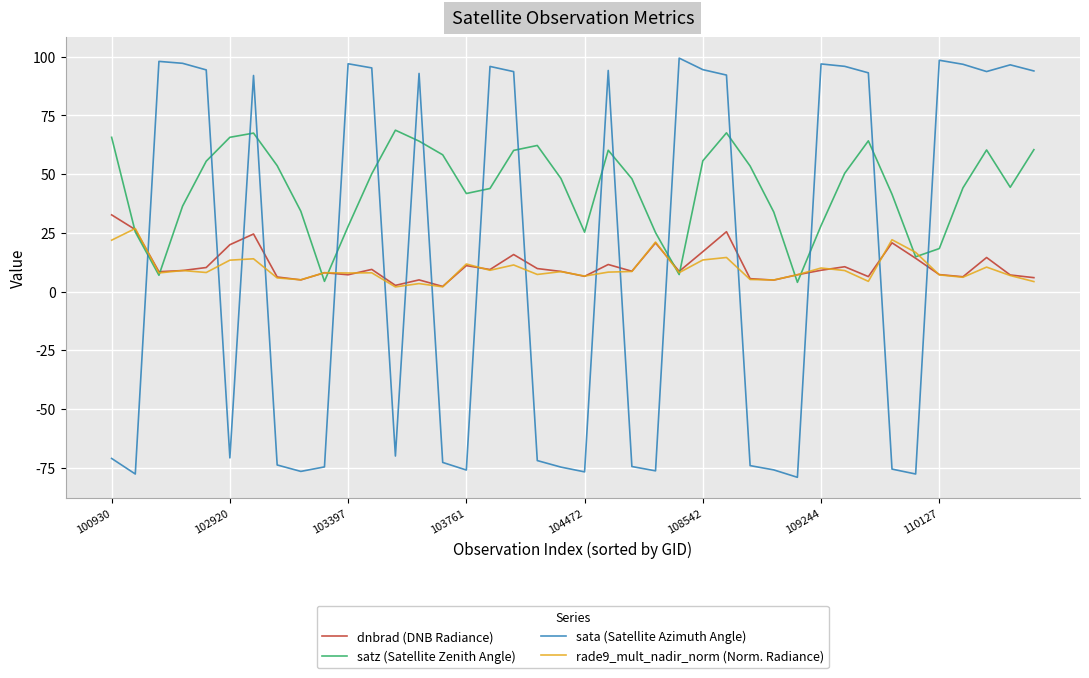

Which series has the largest range (max minus min)?

sata (Satellite Azimuth Angle)